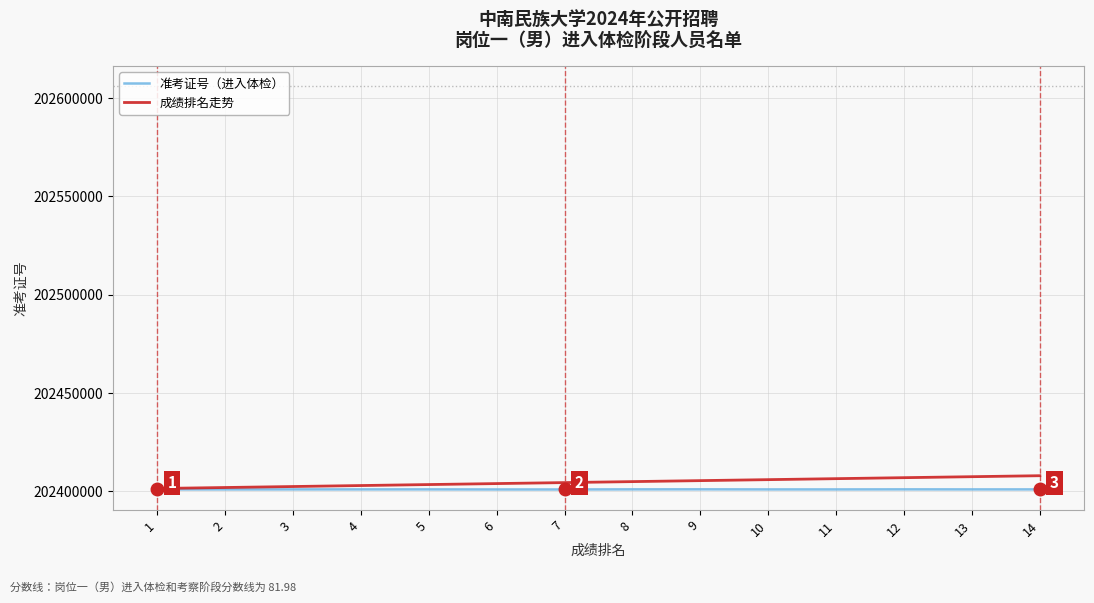

What is the total value across all series at 1?

404802553